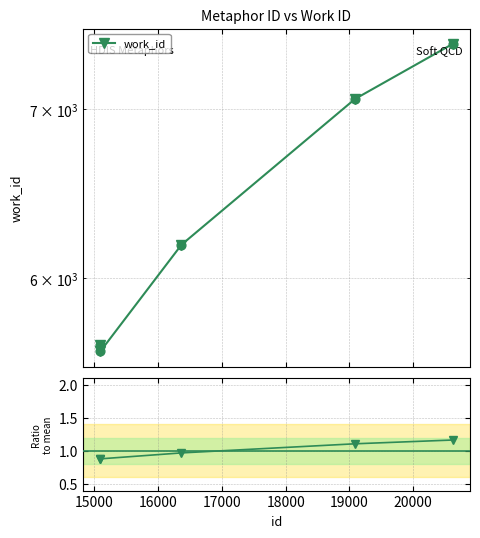

Which series has the largest total across all categories?

work_id